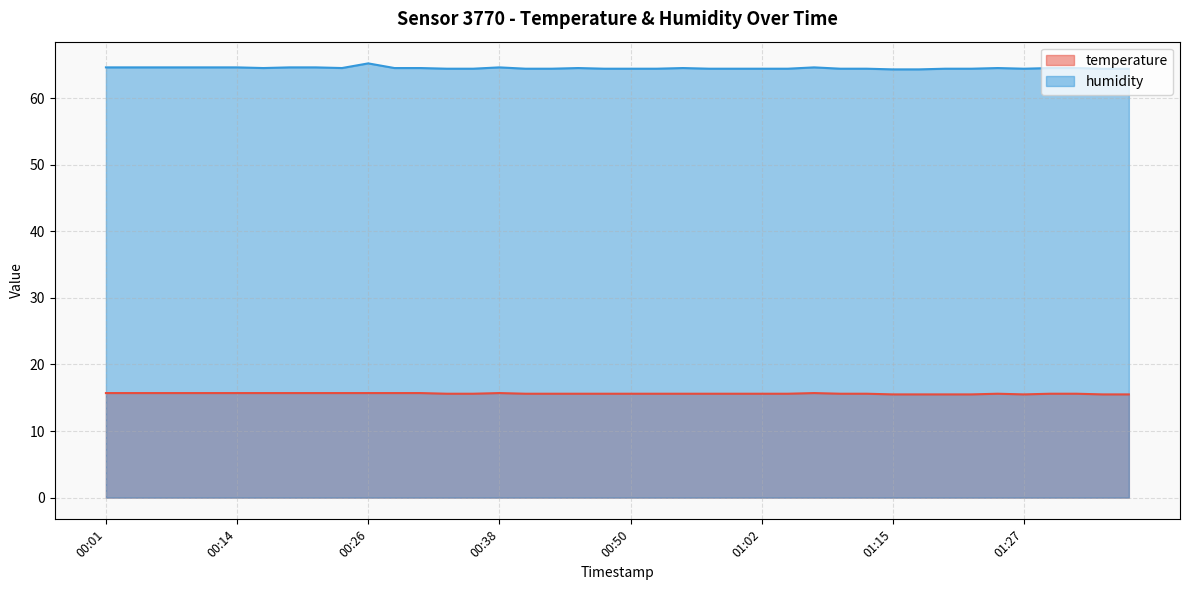

Which series has the widest spread of values?

humidity